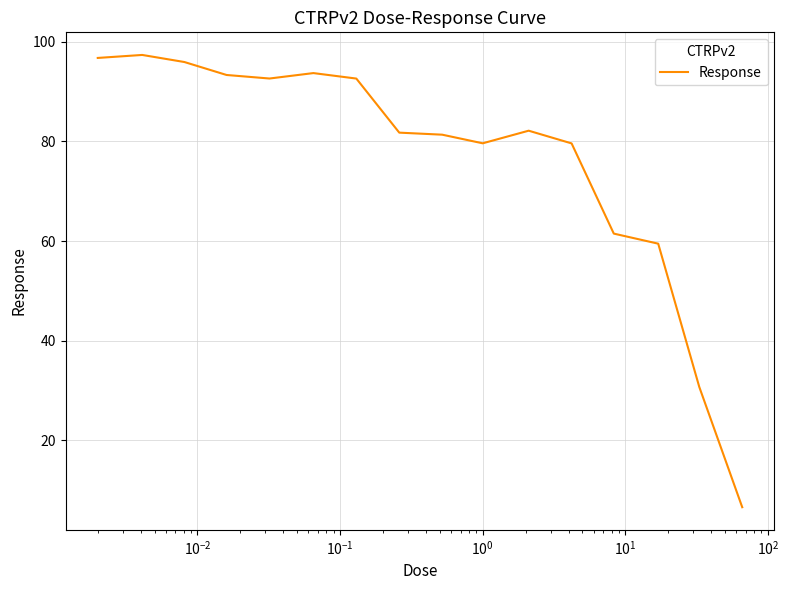

How many series are shown in this chart?

1